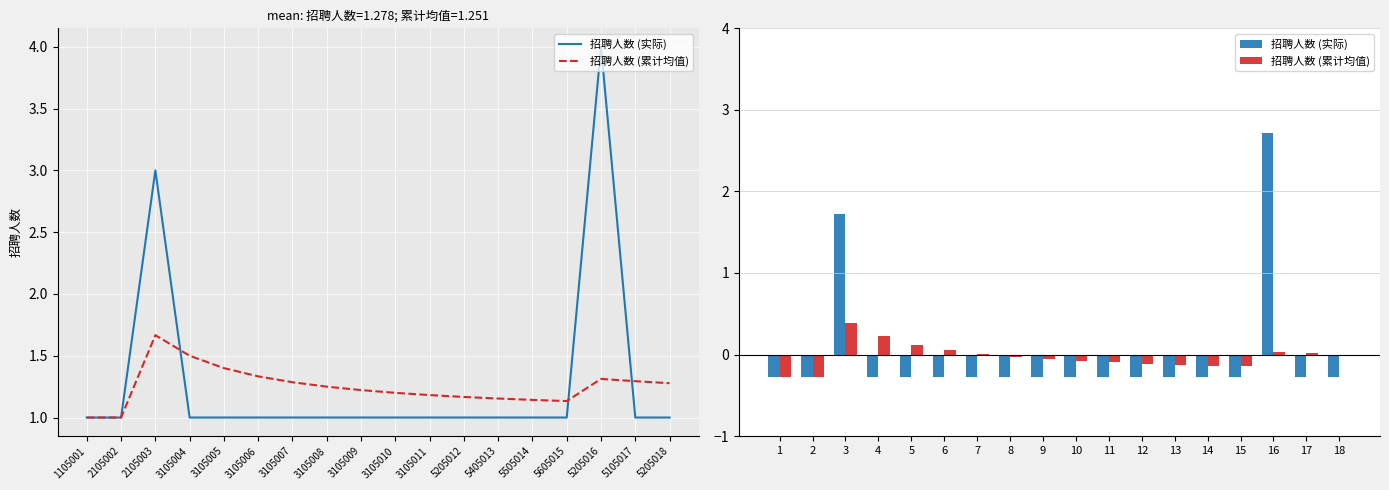

What is the value of the 招聘人数 (实际) bar at the 11th from the left?

-0.3